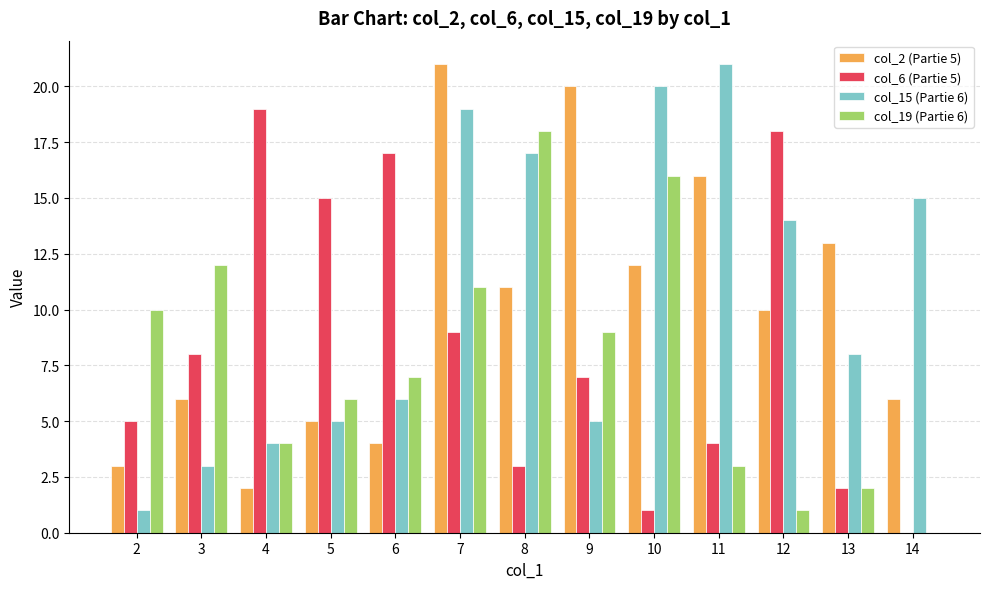

What is the difference between the col_2 (Partie 5) values at 14 and 6?

2